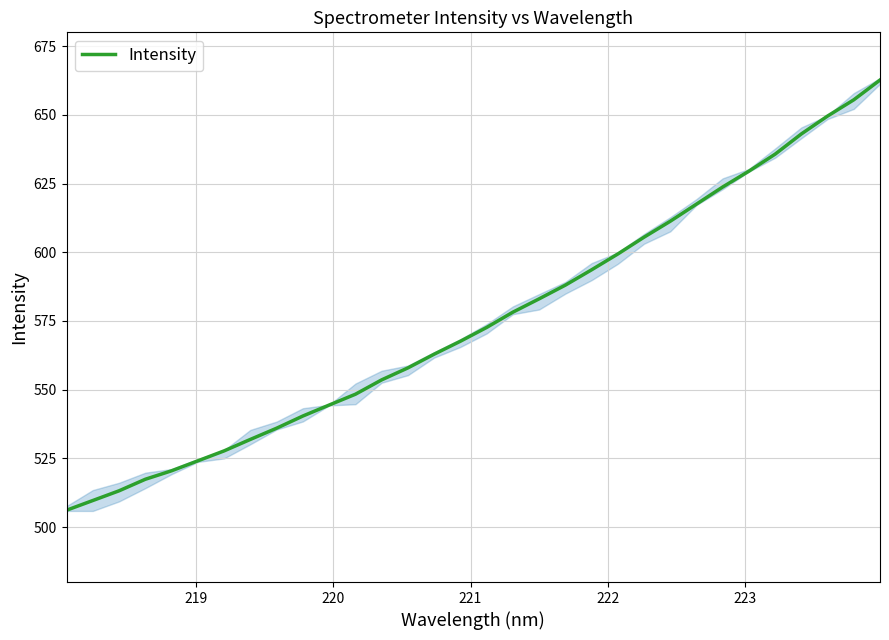

Reading right to left, what are all the values shown in this chart?

662.6	655.5	649.5	643.0	635.7	629.5	623.7	617.5	611.3	605.5	599.4	593.6	588.0	583.0	578.2	572.6	567.6	562.9	557.9	553.6	548.3	544.4	540.4	536.0	531.9	527.7	524.1	520.5	517.4	513.2	509.7	506.1